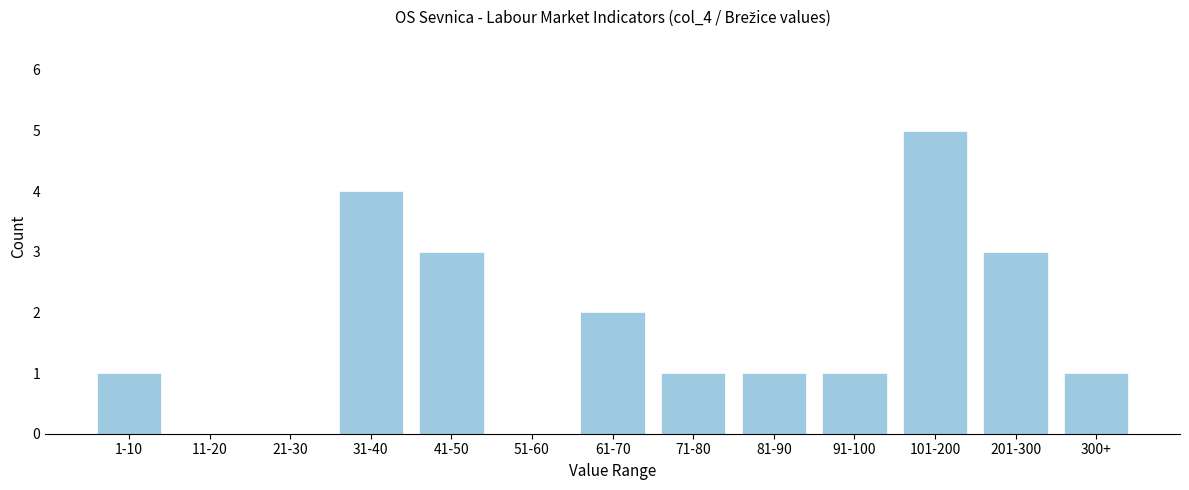

Reading right to left, transcribe all the data shown in this chart.

300+=1	201-300=3	101-200=5	91-100=1	81-90=1	71-80=1	61-70=2	51-60=0	41-50=3	31-40=4	21-30=0	11-20=0	1-10=1